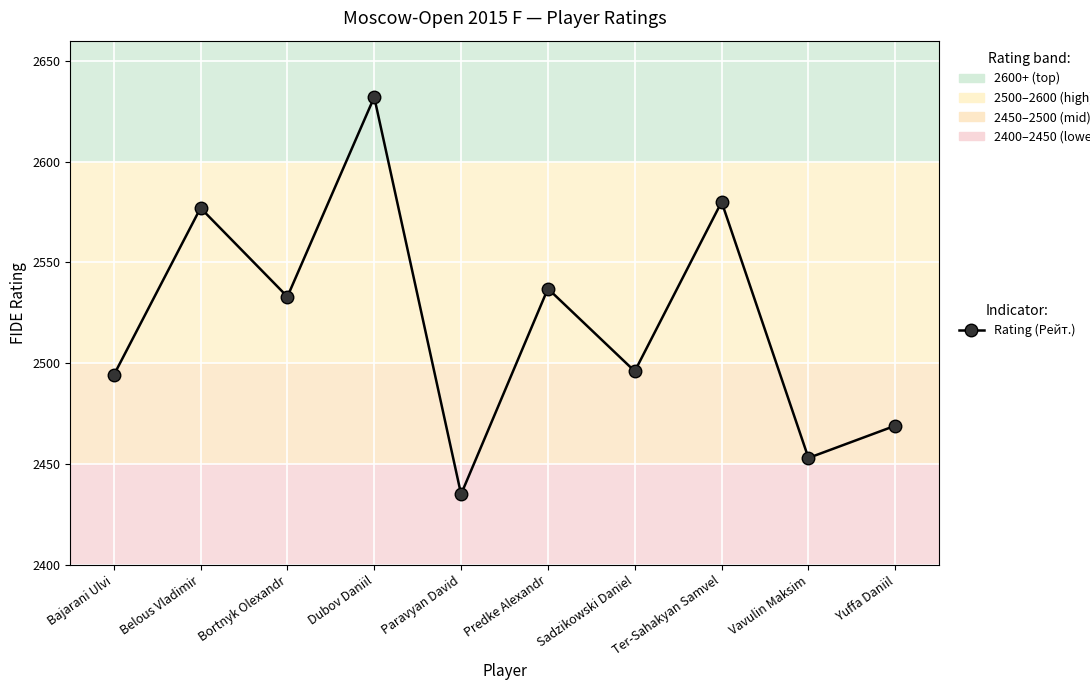

Which has a higher value, Sadzikowski Daniel or Vavulin Maksim?

Sadzikowski Daniel